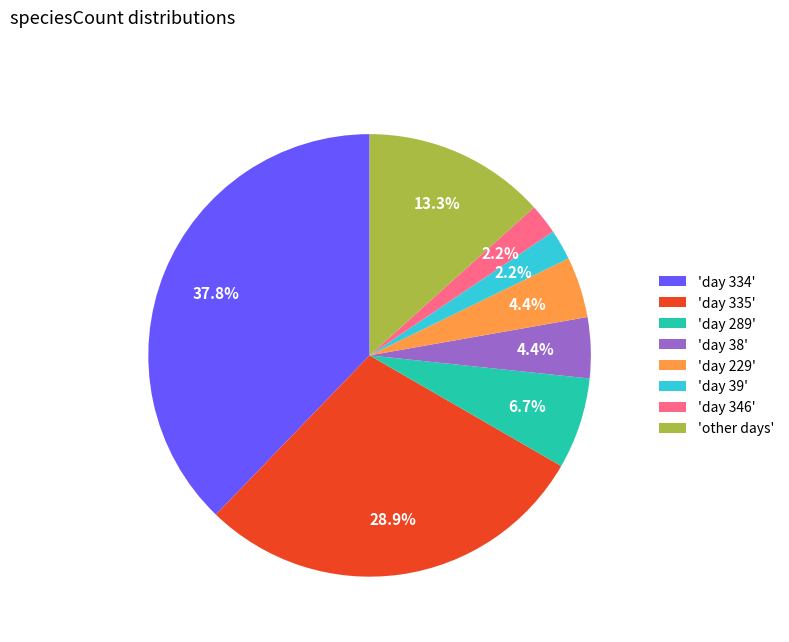

How much of the chart is everything except 'day 289'?

93.3%